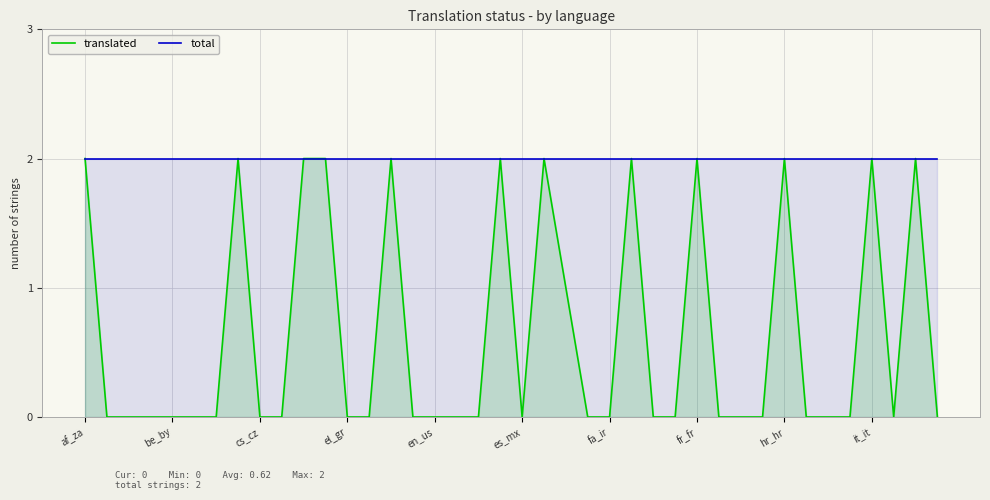

Which series has the largest range (max minus min)?

translated